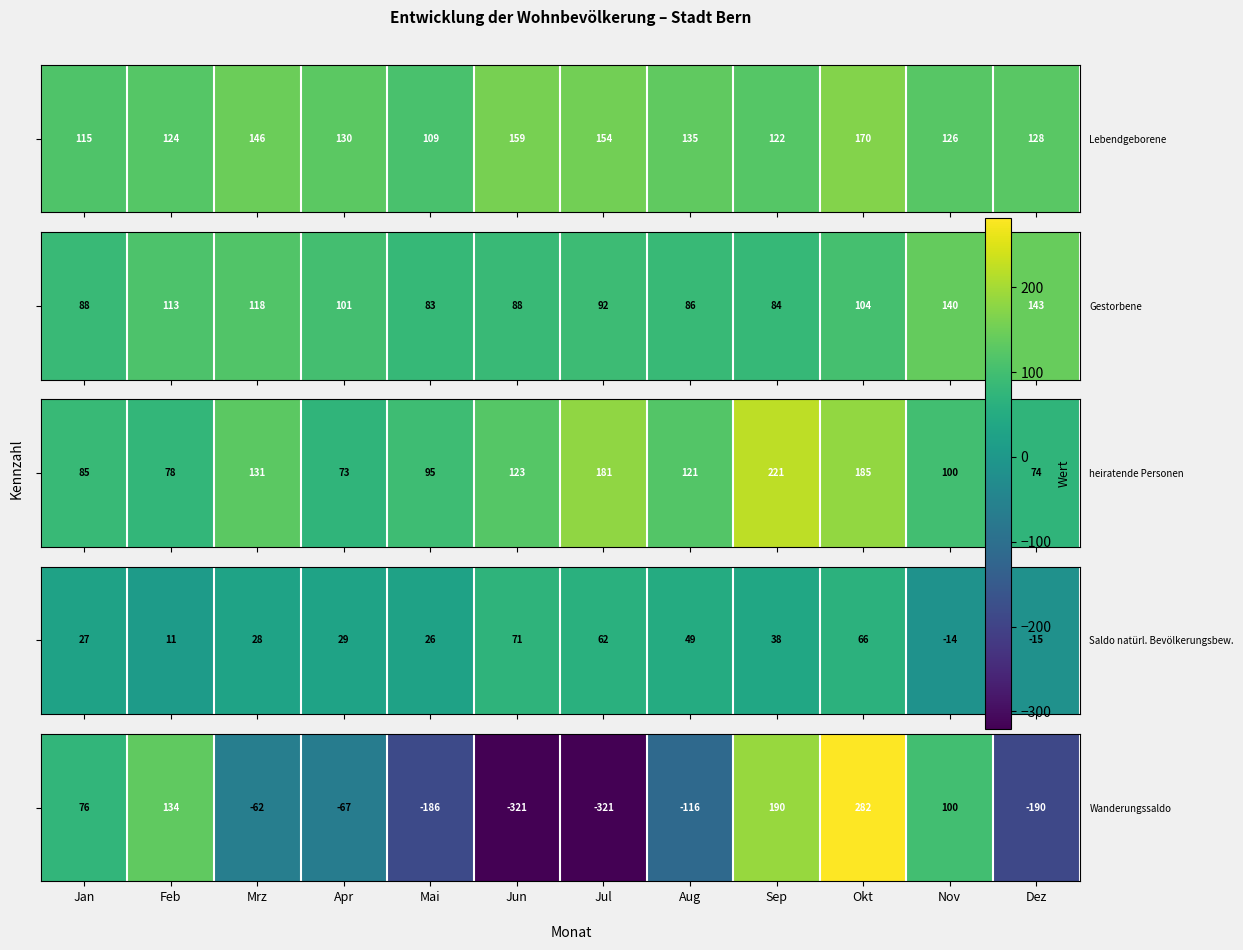

At which label does the data first exceed -62?

Jan